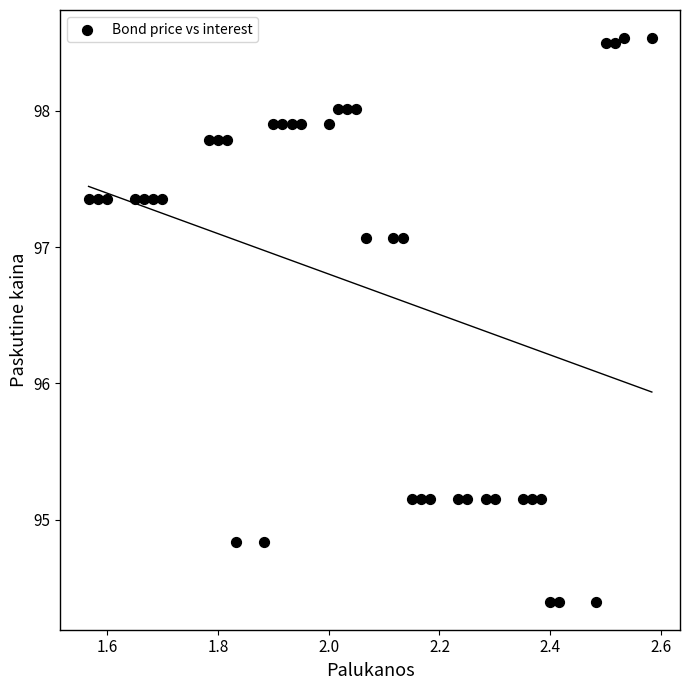

What is the range of Y values (max minus min)?

4.1